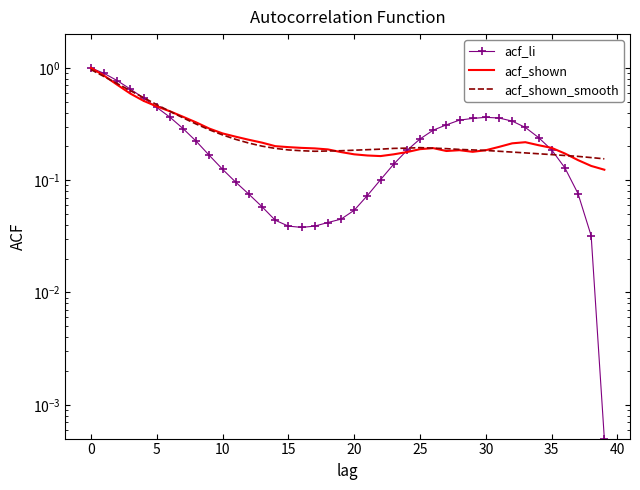

True or false: acf_li has a value of 0.0 at 39.

True